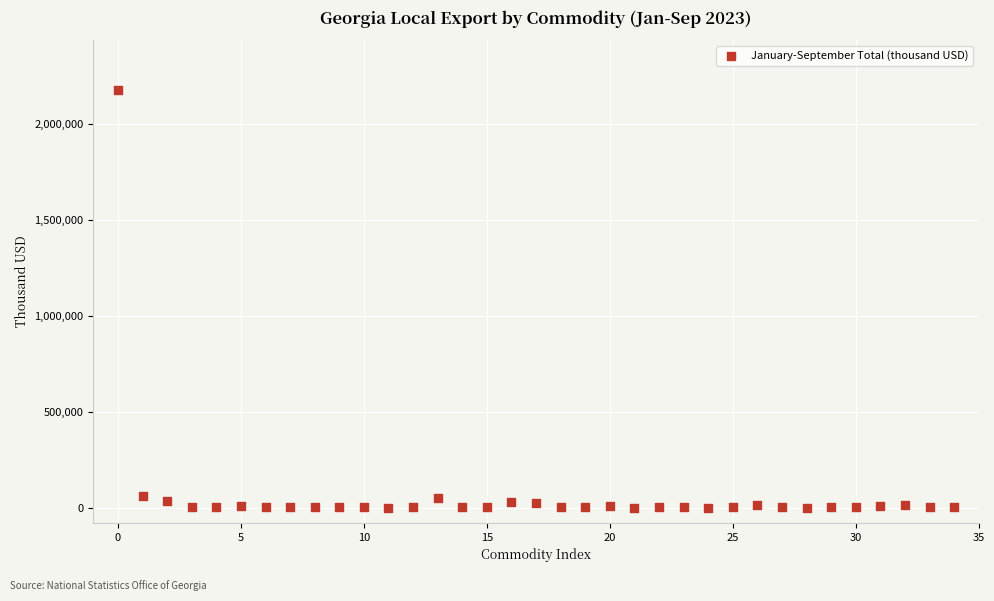

What is the range of Y values (max minus min)?

2172703.5